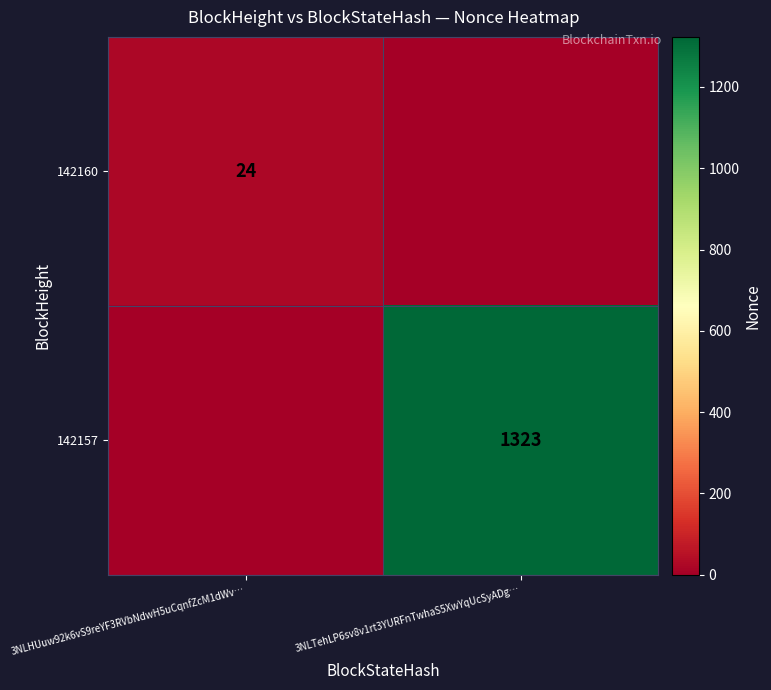

True or false: 142160 has a value of 11 at 3NLHUuw92k6vS9reYF3RVbNdwH5uCqnfZcM1dWv….

False